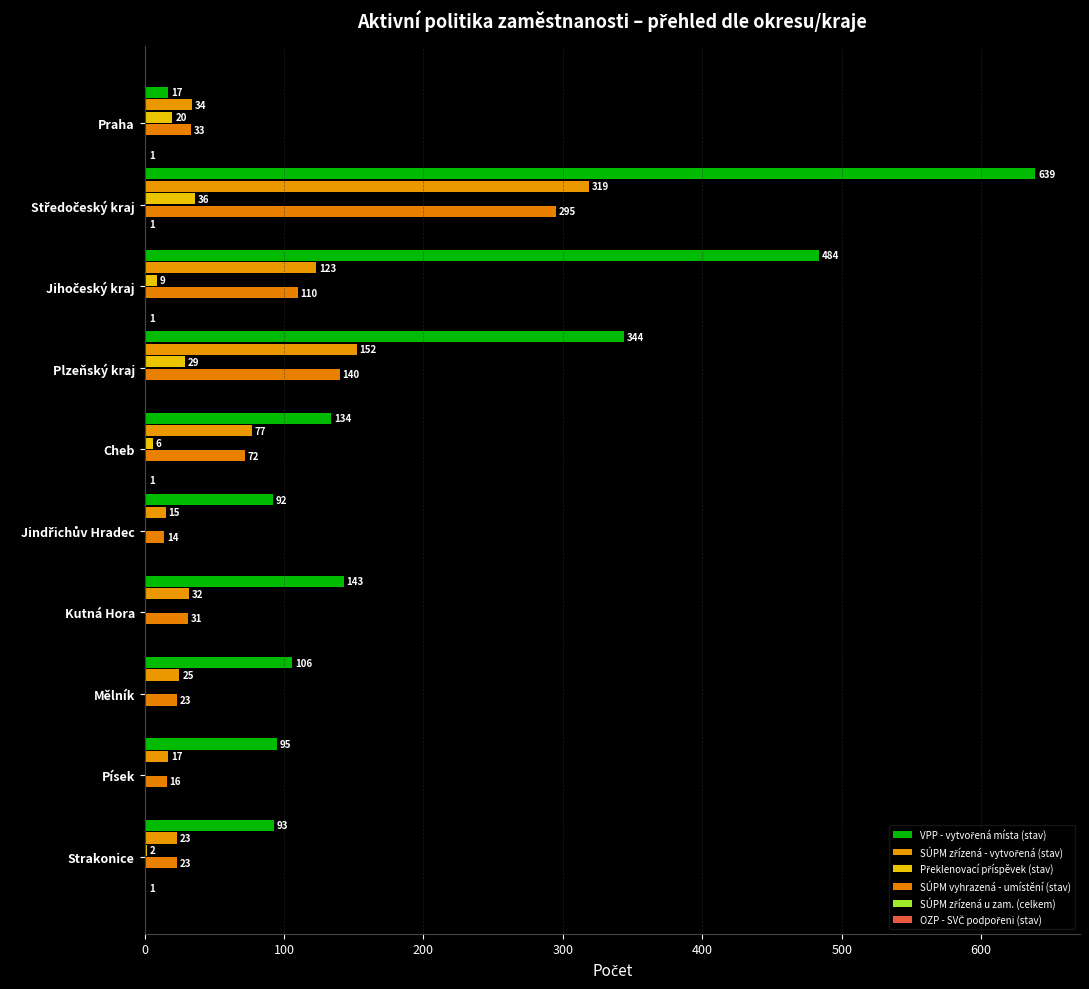

What is the difference between the maximum and minimum values in the SÚPM zřízená u zam. (celkem) series?

1